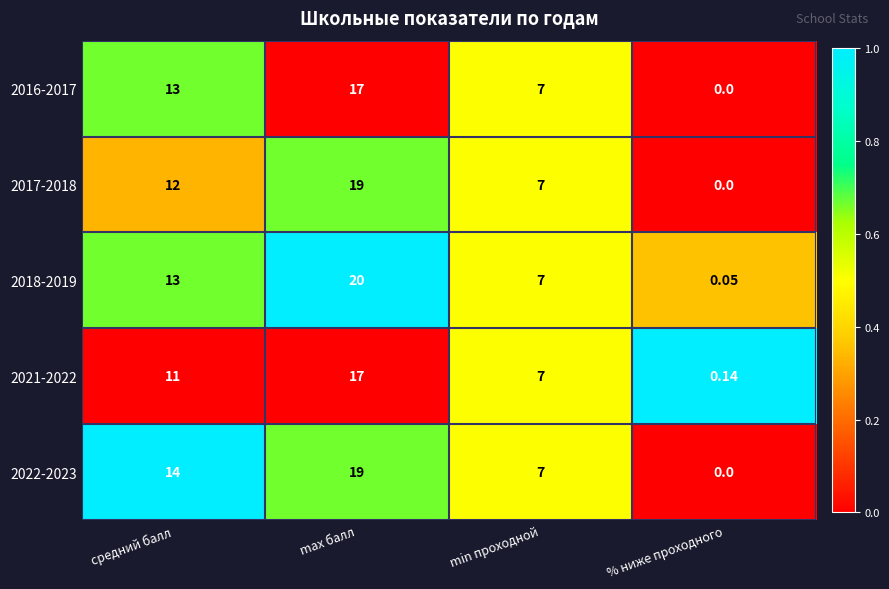

Is the value of 2016-2017 at min проходной greater than the value of 2022-2023 at max балл?

No